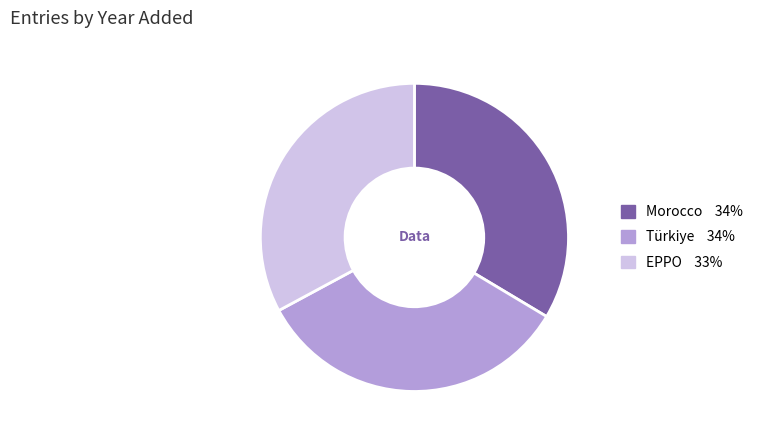

Which slice is the smallest?

EPPO